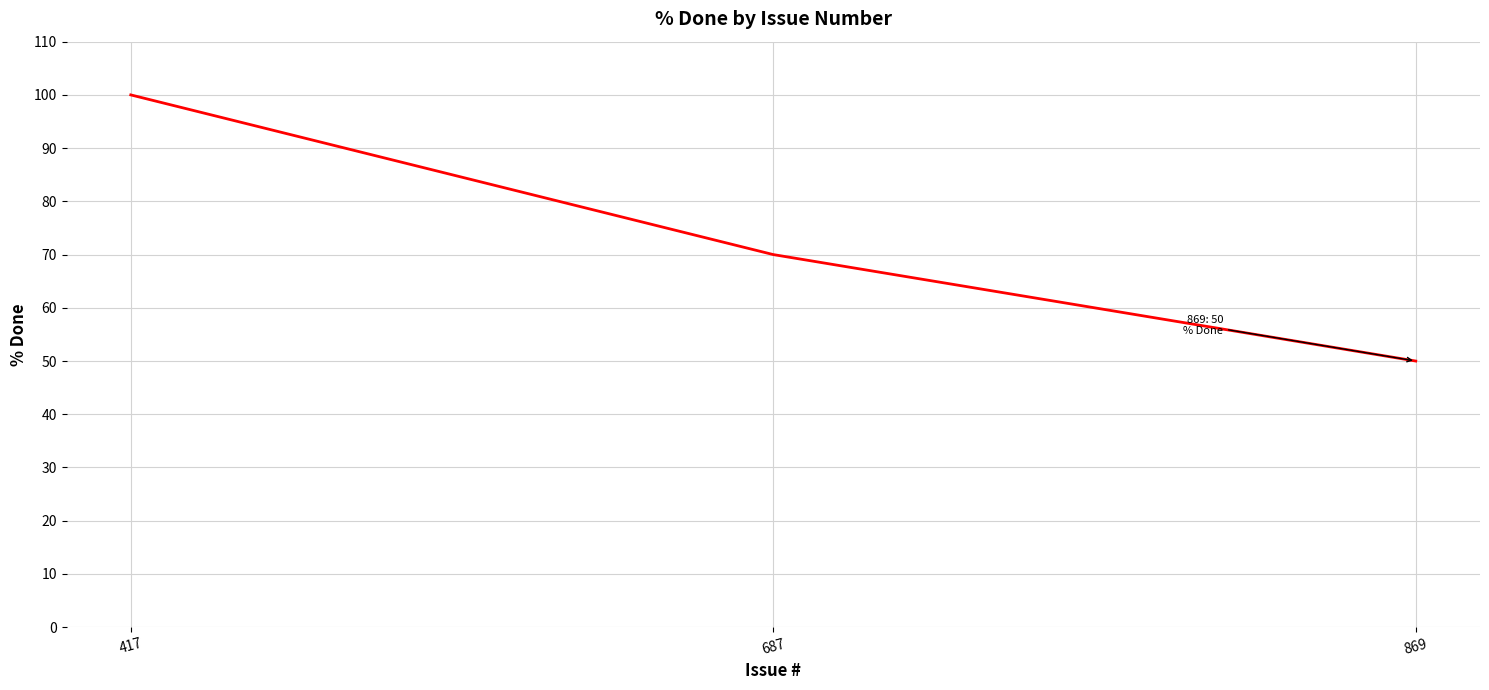

True or false: the data shows 100 at 417.

True